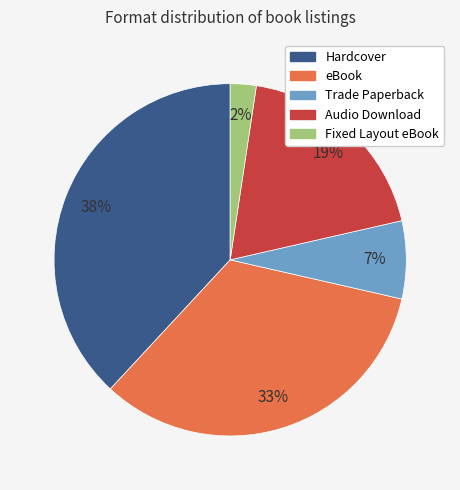

To the nearest percent, what percentage of the pie is Fixed Layout eBook?

2%